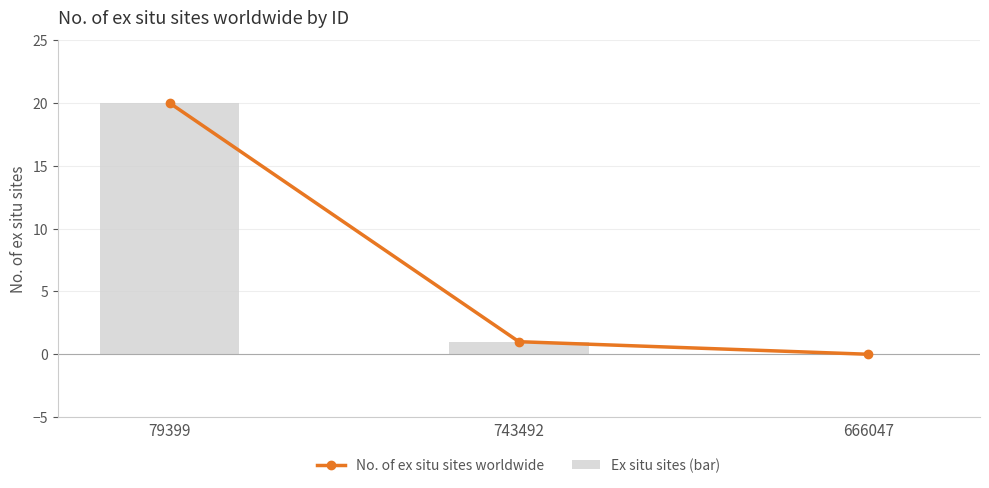

What is the sum of the Ex situ sites (bar) values at 743492 and 79399?

21